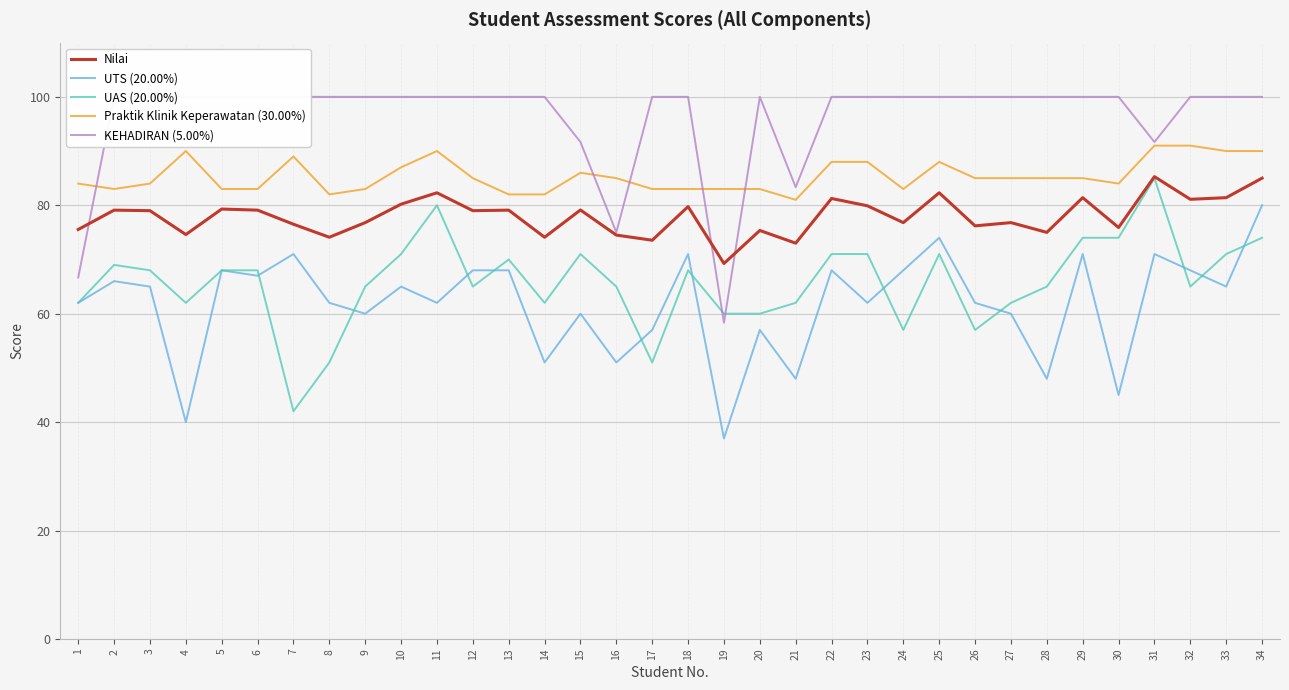

At which category does Praktik Klinik Keperawatan (30.00%) reach its first local valley?

2